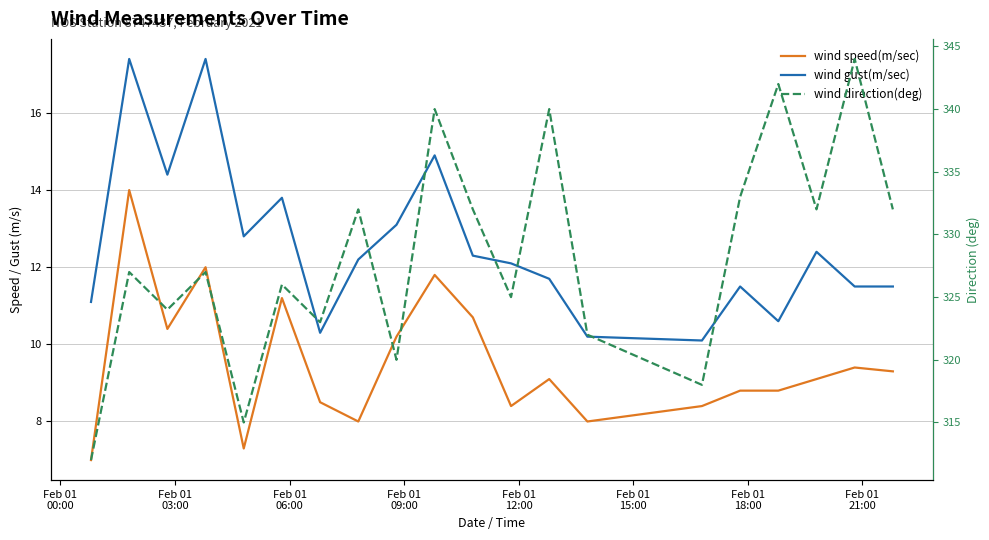

Which series has the widest spread of values?

wind direction(deg)